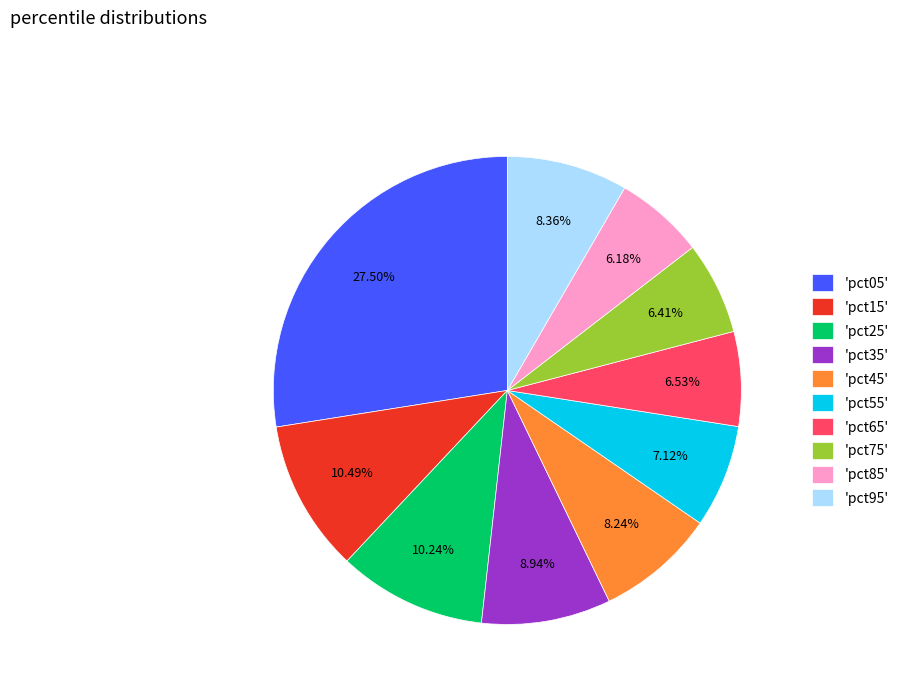

Count the number of slices in the pie.

10